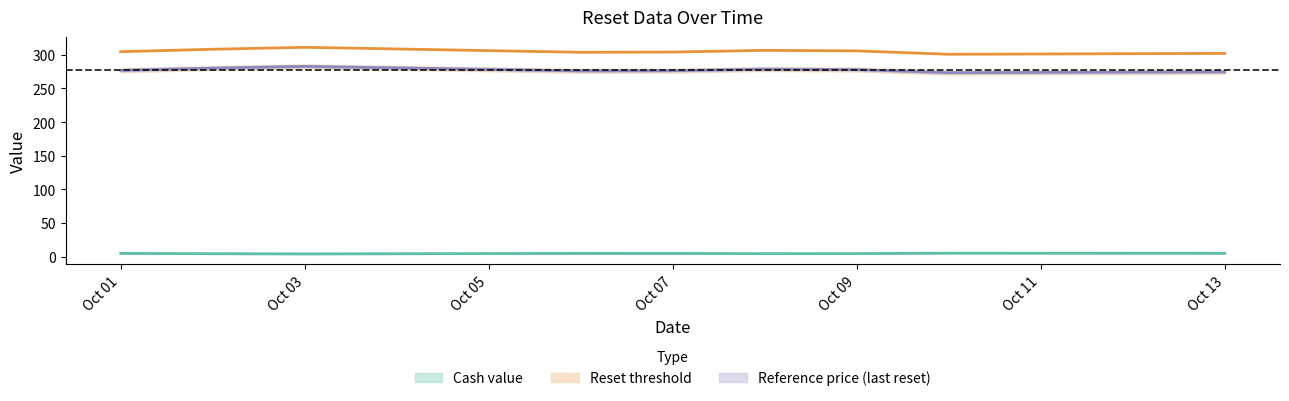

Which category has the lowest value in the Reference price (last reset) series?

2025-10-10